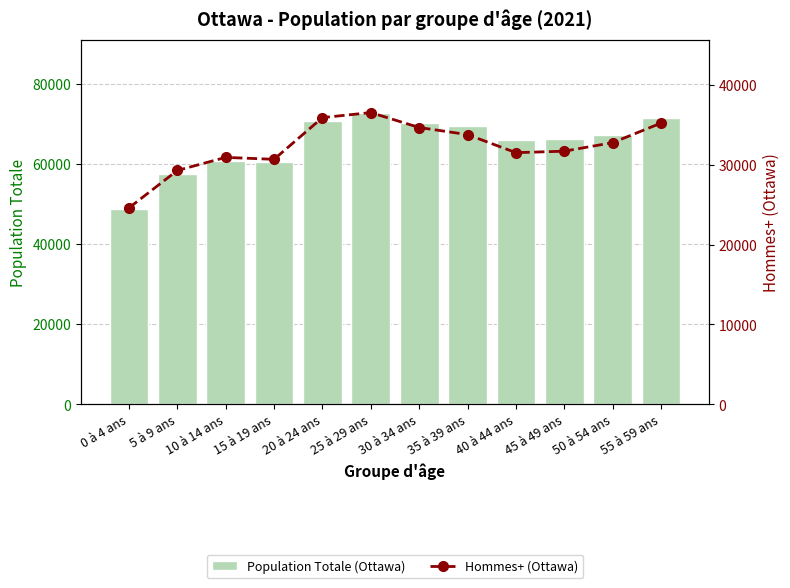

The Hommes+ (Ottawa) series shows 16770 at 10 à 14 ans. True or false?

False